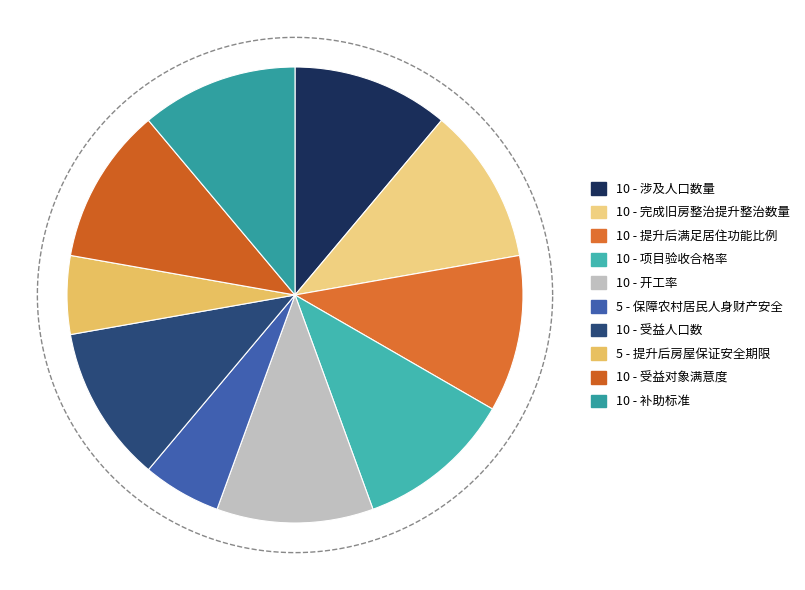

How many segments does this pie chart have?

10